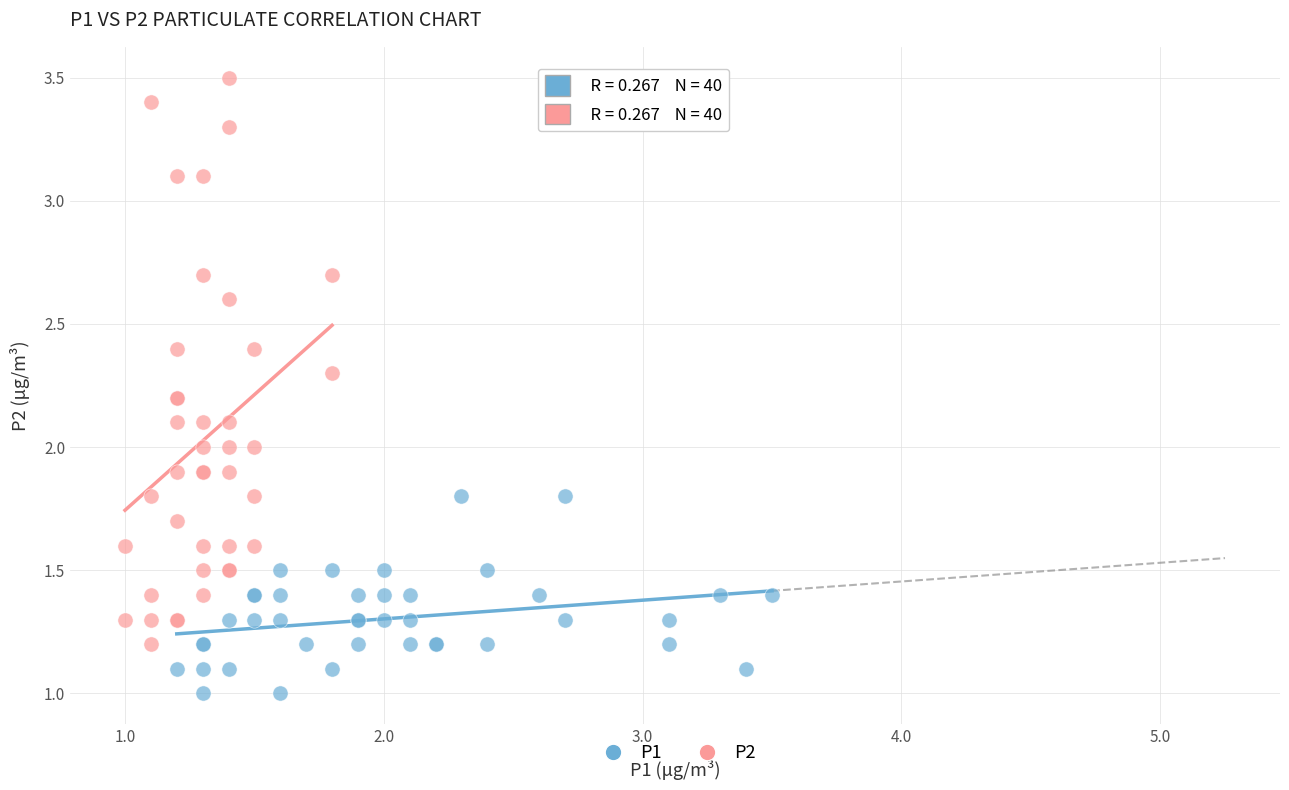

Which series reaches the maximum Y coordinate?

P2